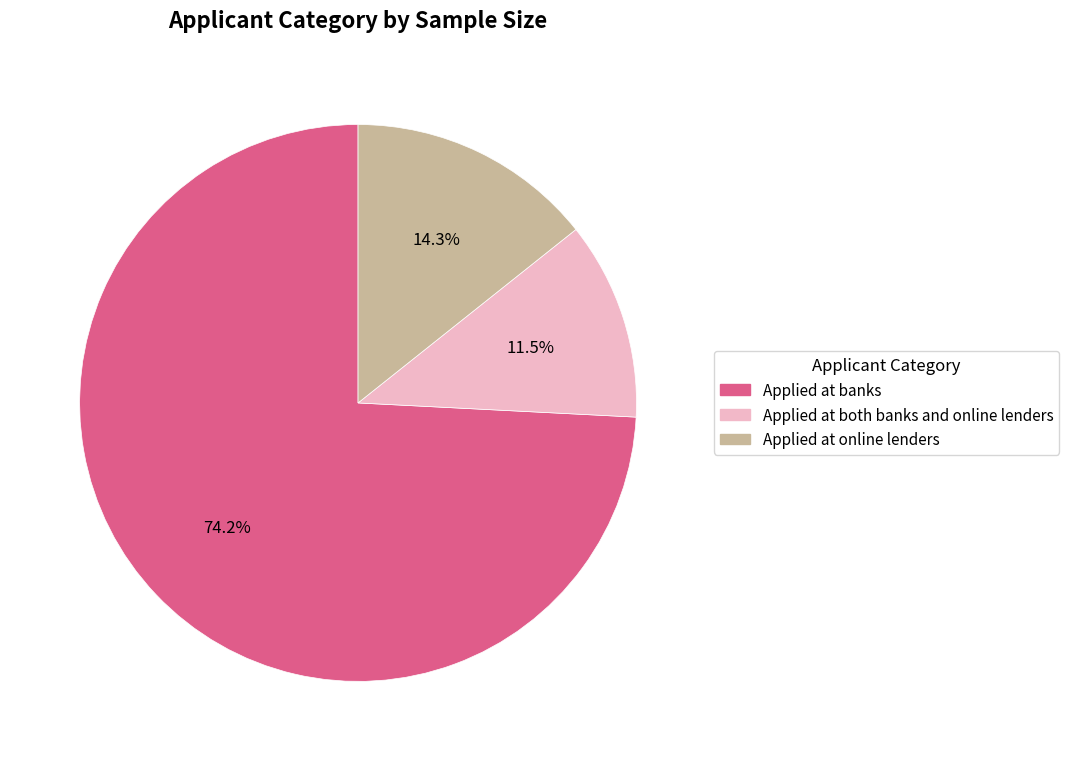

Which slice is the largest?

Applied at banks